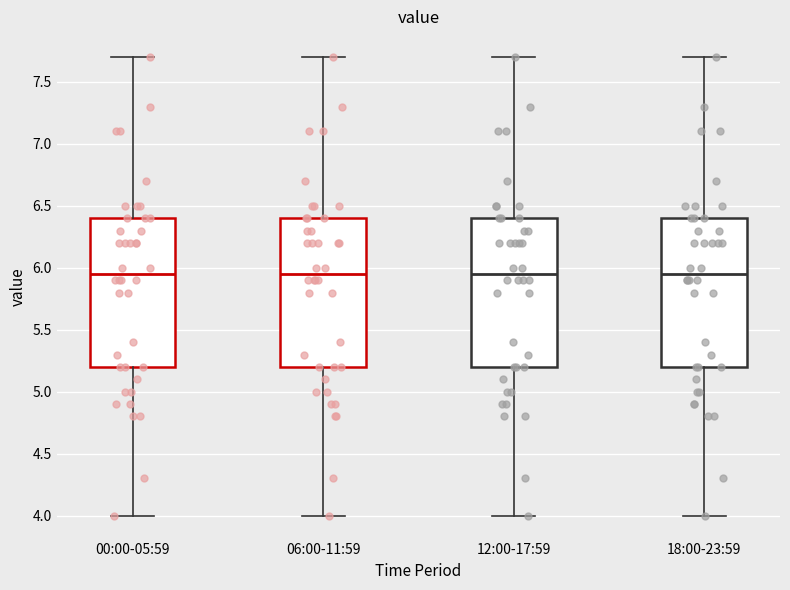

Reading left to right, transcribe this box plot: for each box, give where its median line is, the range the box spans, and where its two whiskers end, as read against the y-axis. The values are not printed on the chart, so give them approximately, as read against the axis.

00:00-05:59: median 5.95, box 5.20 to 6.40, whiskers 4.00 to 7.70
06:00-11:59: median 5.95, box 5.20 to 6.40, whiskers 4.00 to 7.70
12:00-17:59: median 5.95, box 5.20 to 6.40, whiskers 4.00 to 7.70
18:00-23:59: median 5.95, box 5.20 to 6.40, whiskers 4.00 to 7.70